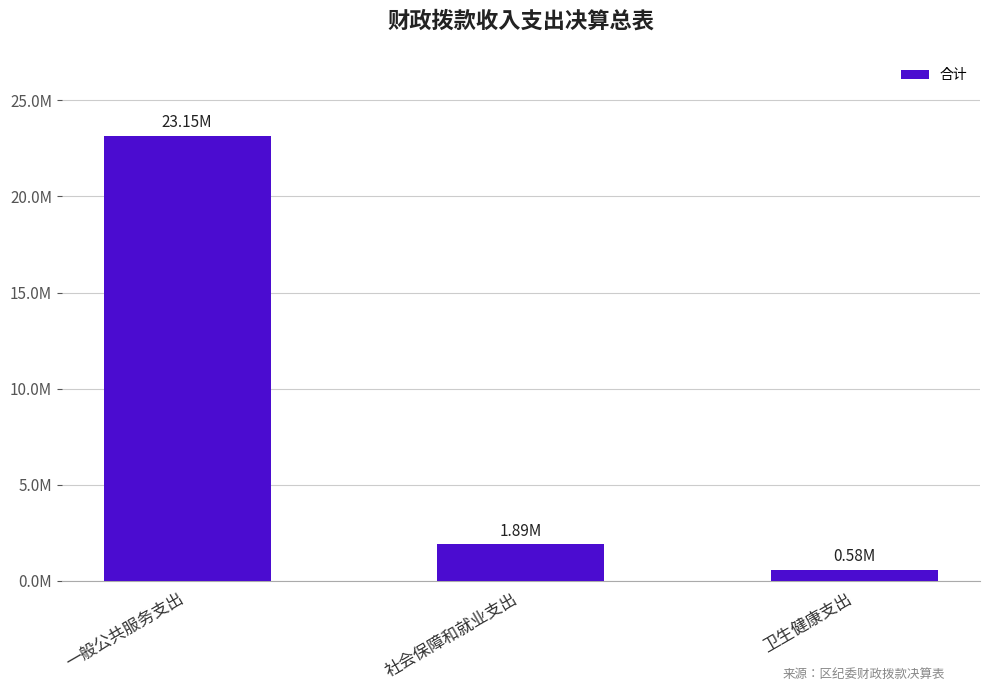

List the labels in order of value, largest first.

一般公共服务支出, 社会保障和就业支出, 卫生健康支出